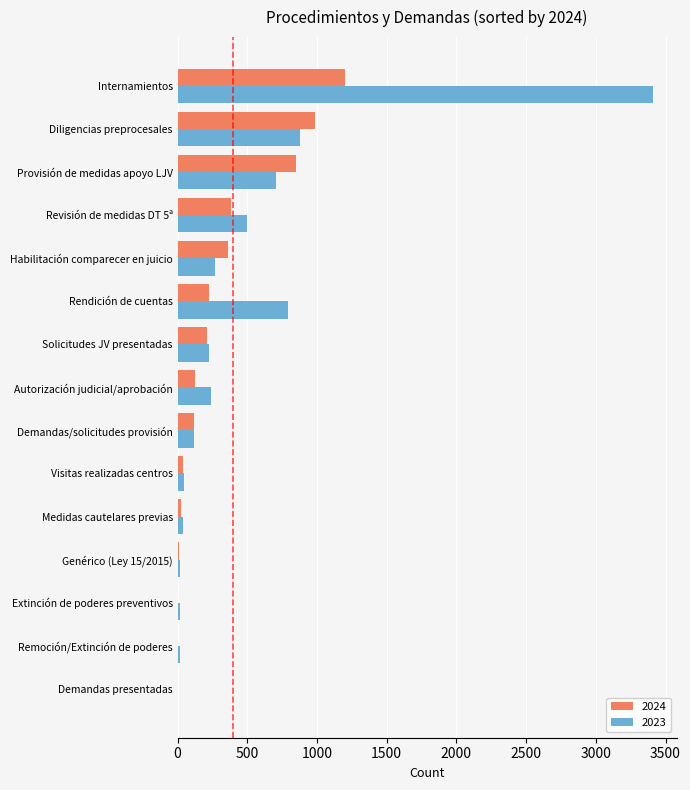

Is it true that 2023 equals 96 at Solicitudes JV presentadas?

False